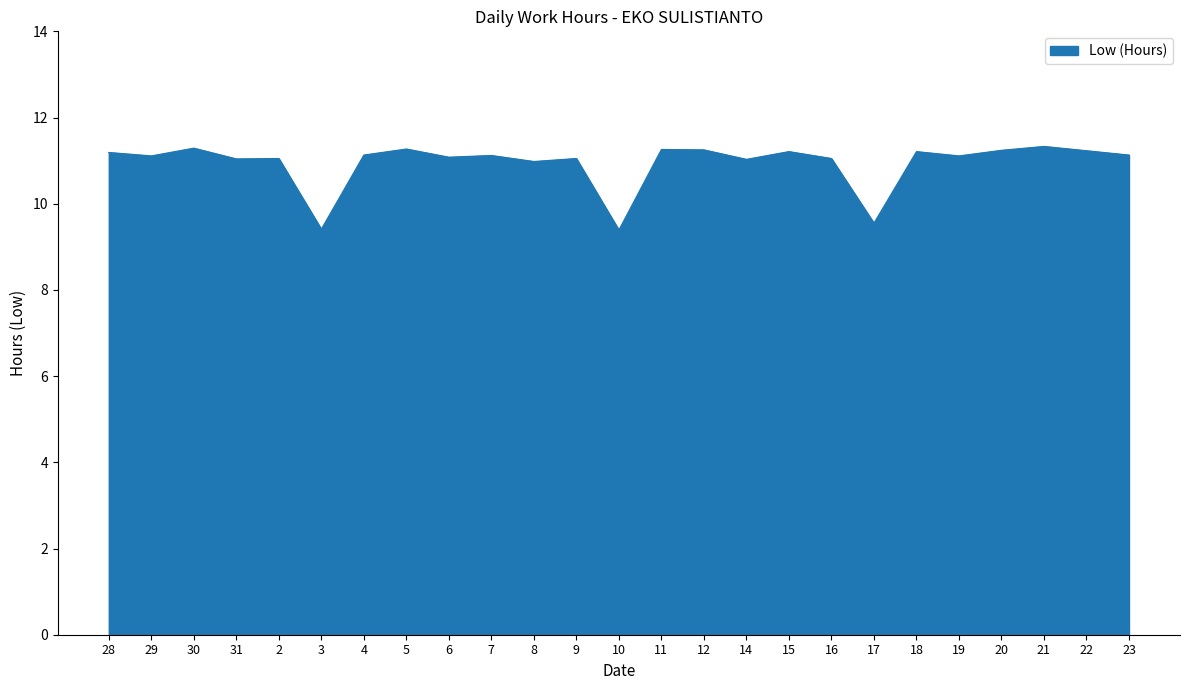

What is the smallest value displayed?

9.4